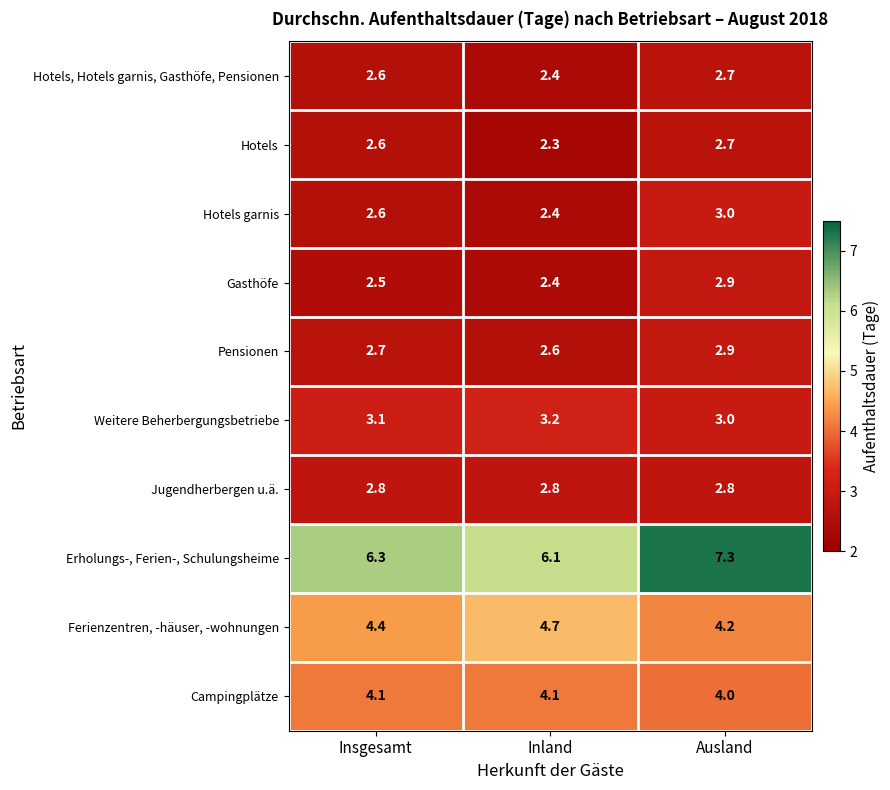

Which series has the largest range (max minus min)?

Erholungs-, Ferien-, Schulungsheime